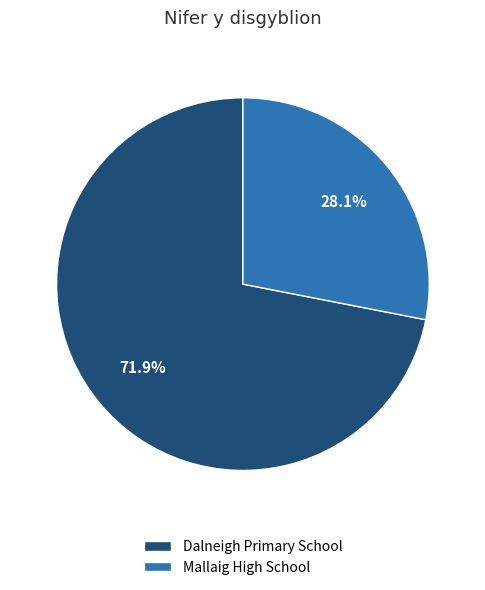

To the nearest percent, what is the difference between the Dalneigh Primary School and Mallaig High School slice percentages?

44%